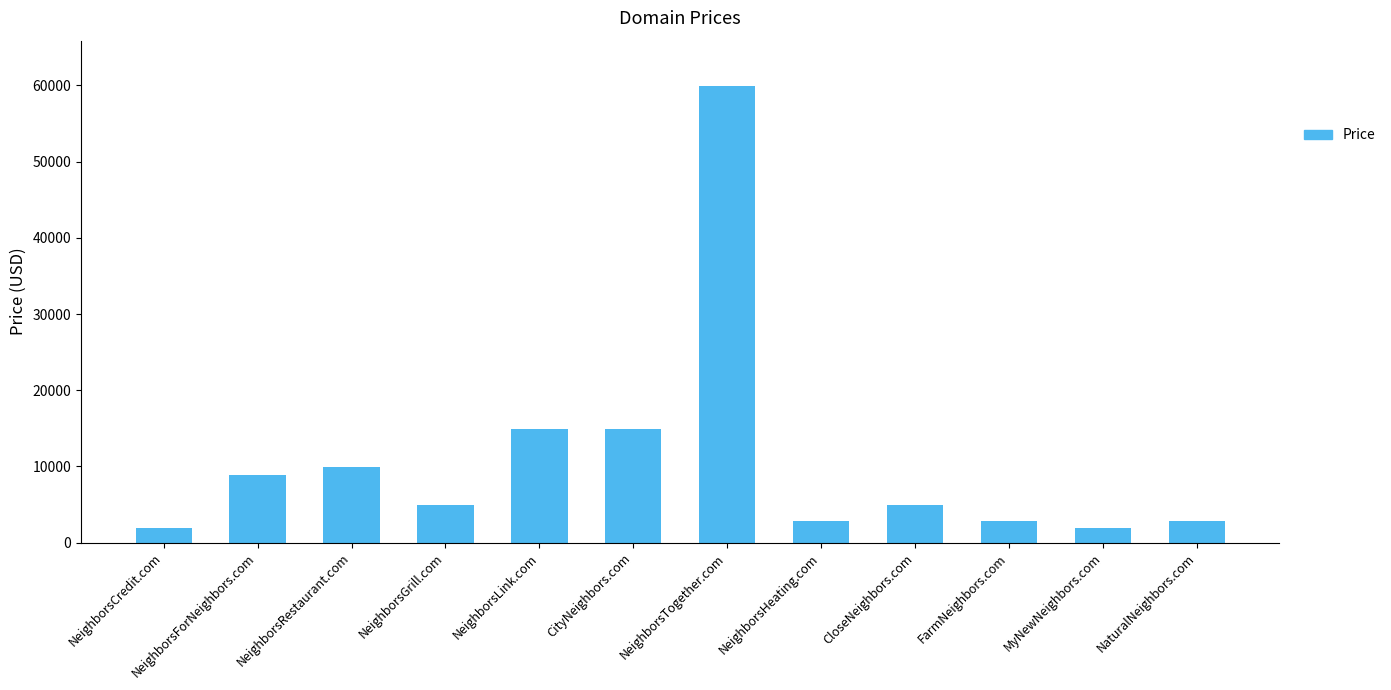

At which category does the chart reach its peak across all series?

NeighborsTogether.com